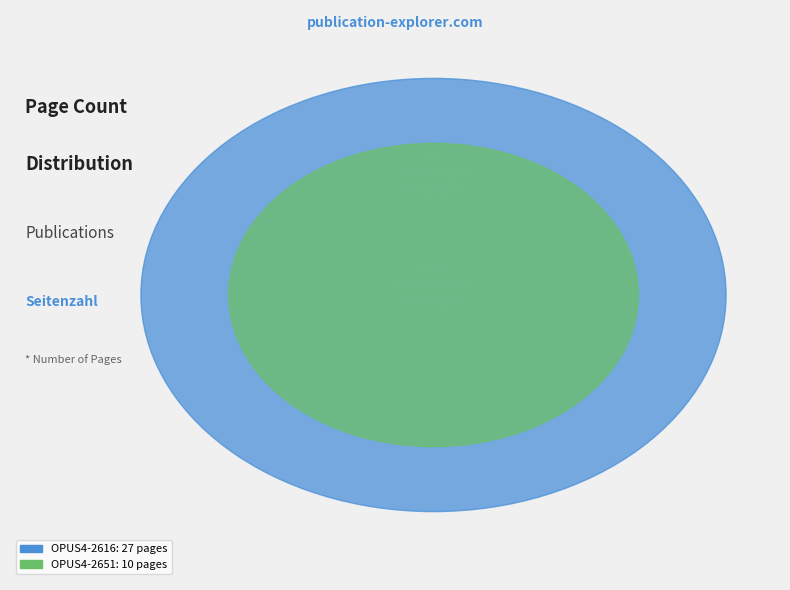

To the nearest percent, what portion does OPUS4-2616 represent?

73%